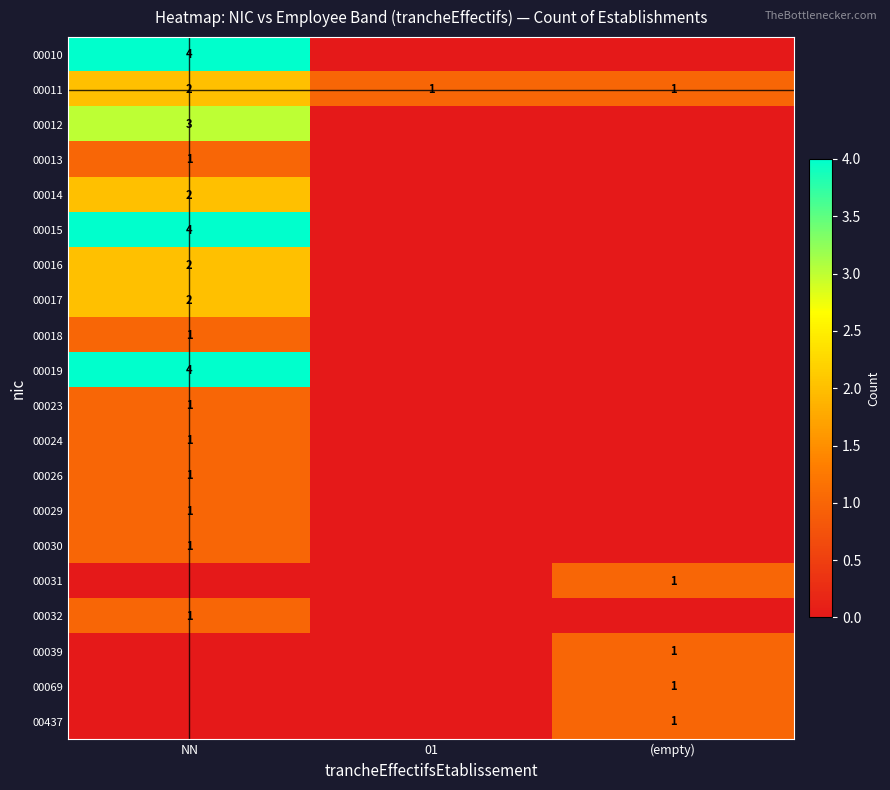

Between NN and (empty), which is larger?

NN